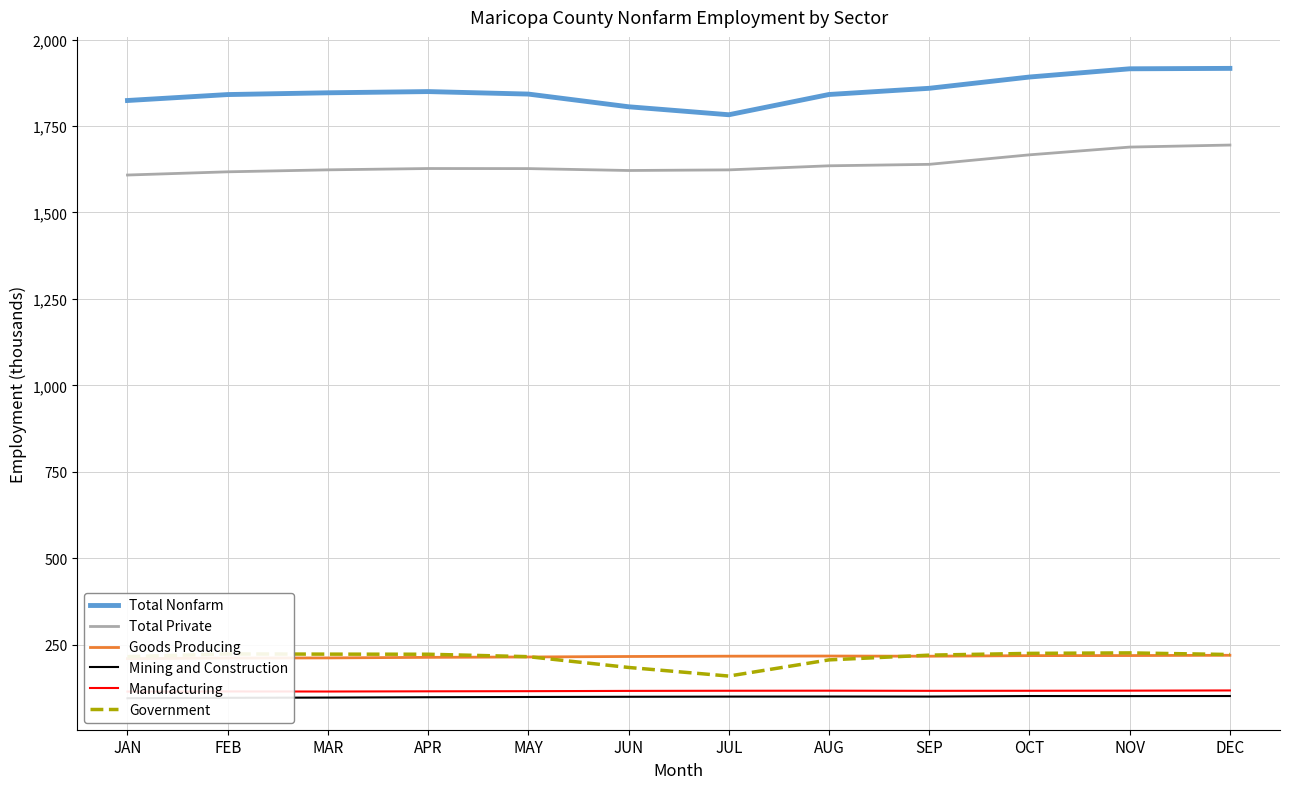

How many data points in Mining and Construction are less than 100?

6